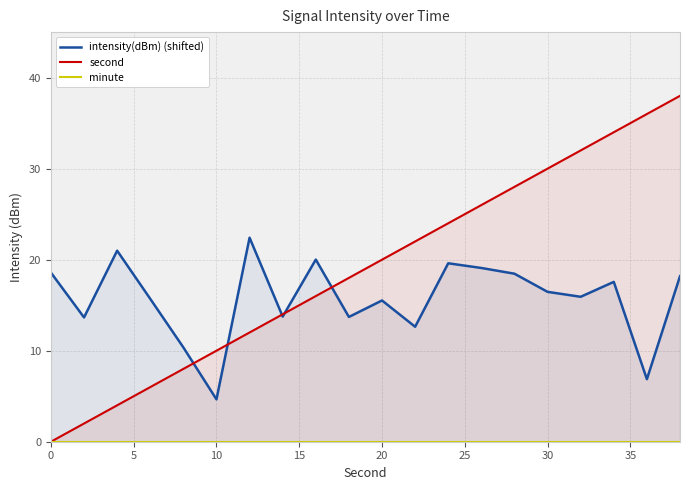

True or false: minute and second intersect in this chart.

False